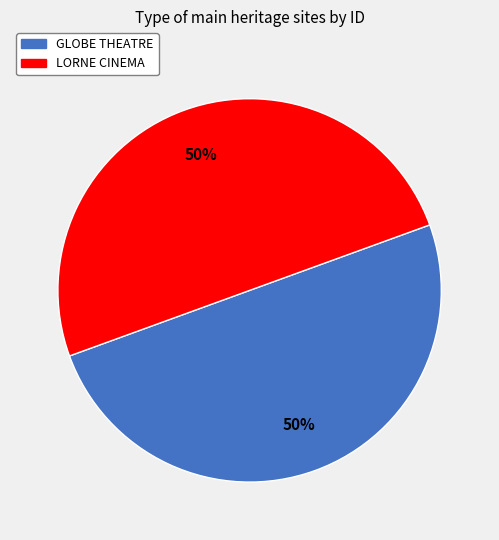

The GLOBE THEATRE slice represents 50% of the pie. True or false?

True